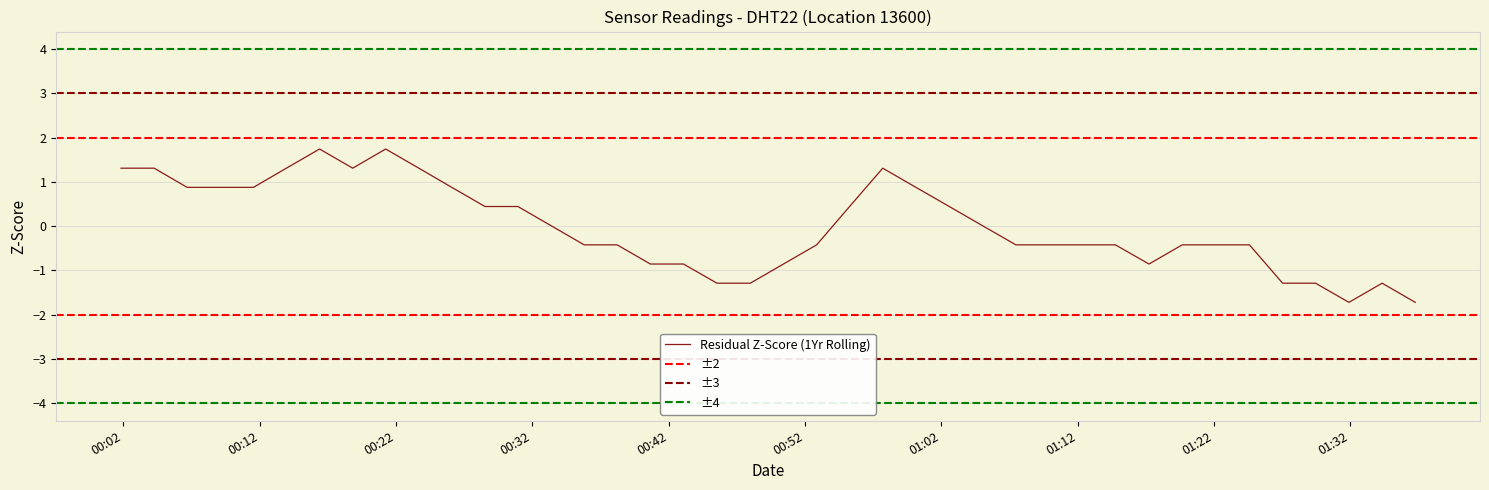

How many values are below 0?

21